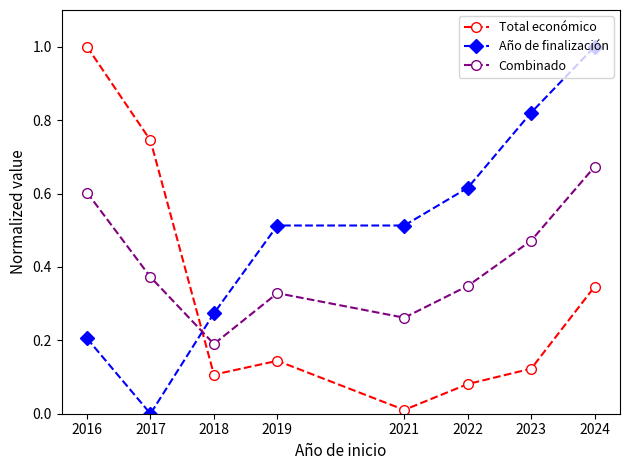

Where is Año de finalización nearest to the value 0?

2017